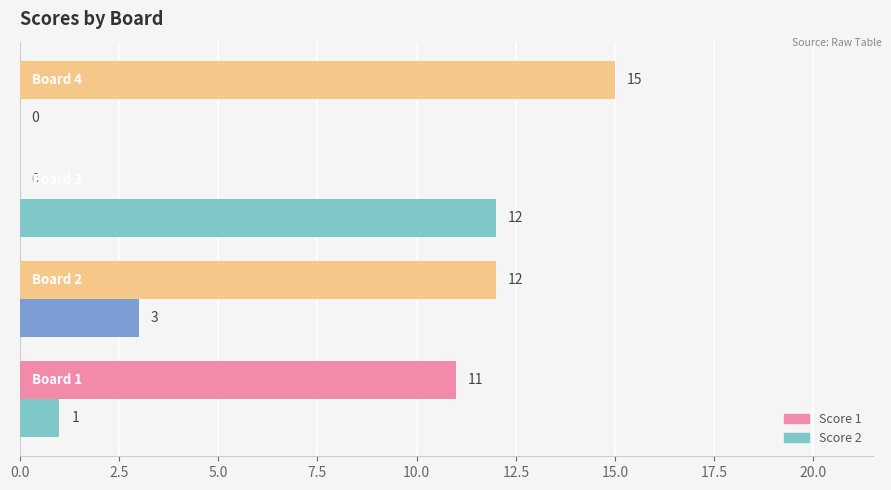

Which series has the largest total across all categories?

Score 1